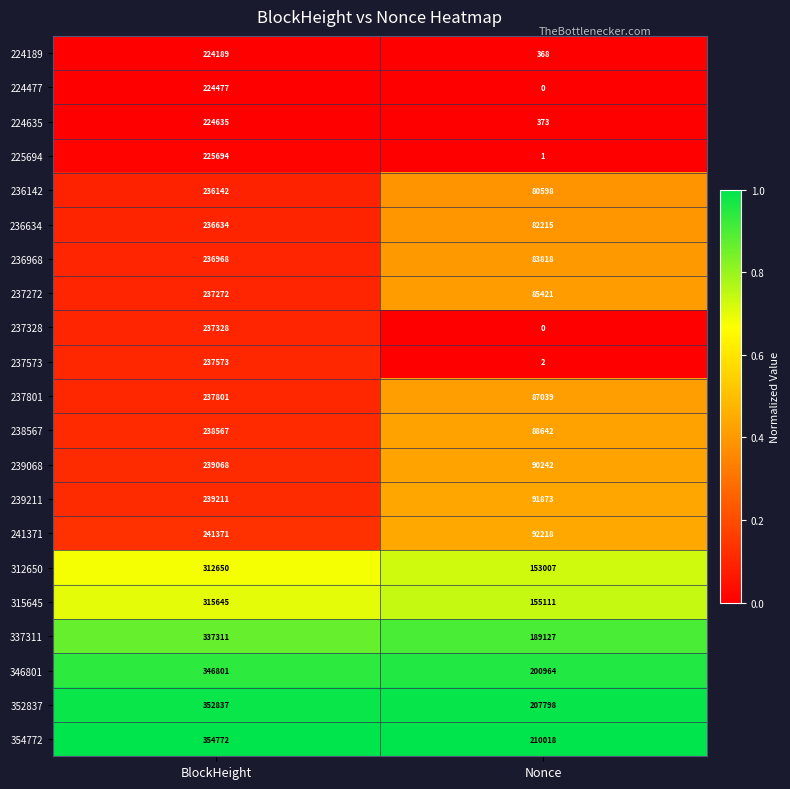

Rank the categories by 352837 value from highest to lowest.

BlockHeight, Nonce